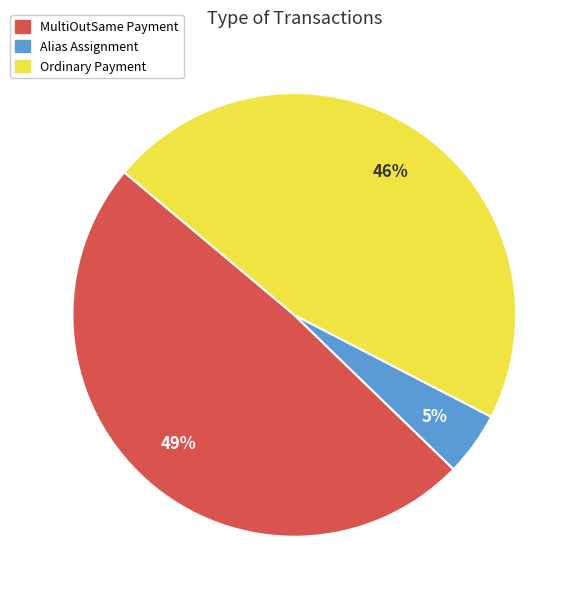

How many segments does this pie chart have?

3